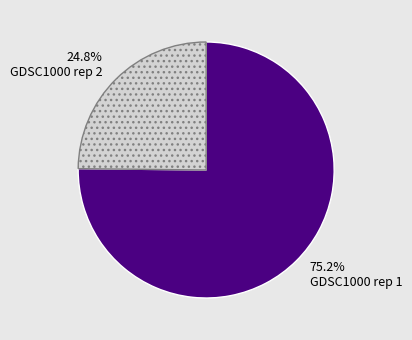

To the nearest percent, what is the average slice percentage?

50%